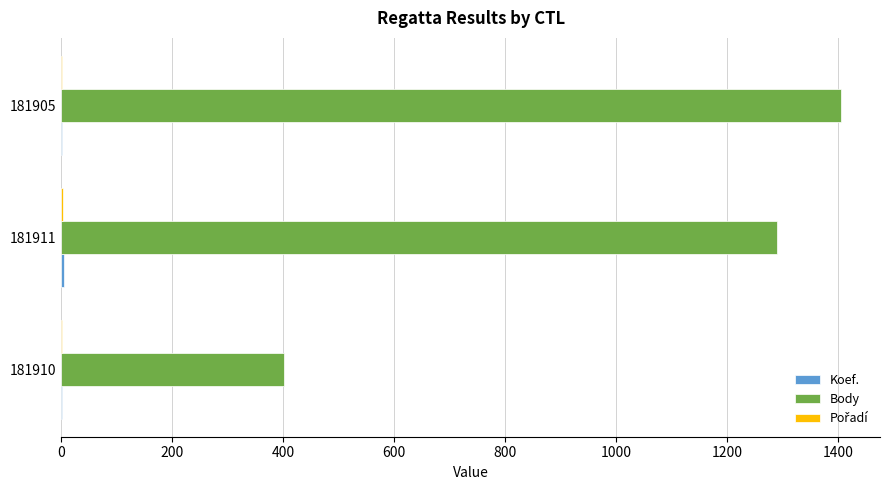

Between 181910 and 181905, which series saw the biggest shift?

Body